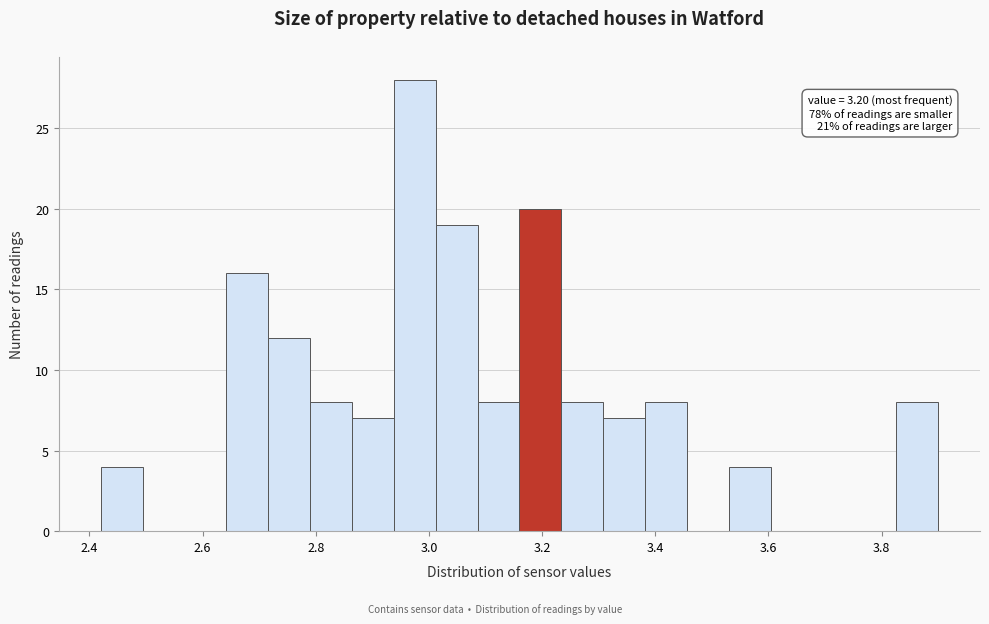

Read against the x-axis, roughly where is the centre of the tallest bar?

2.98